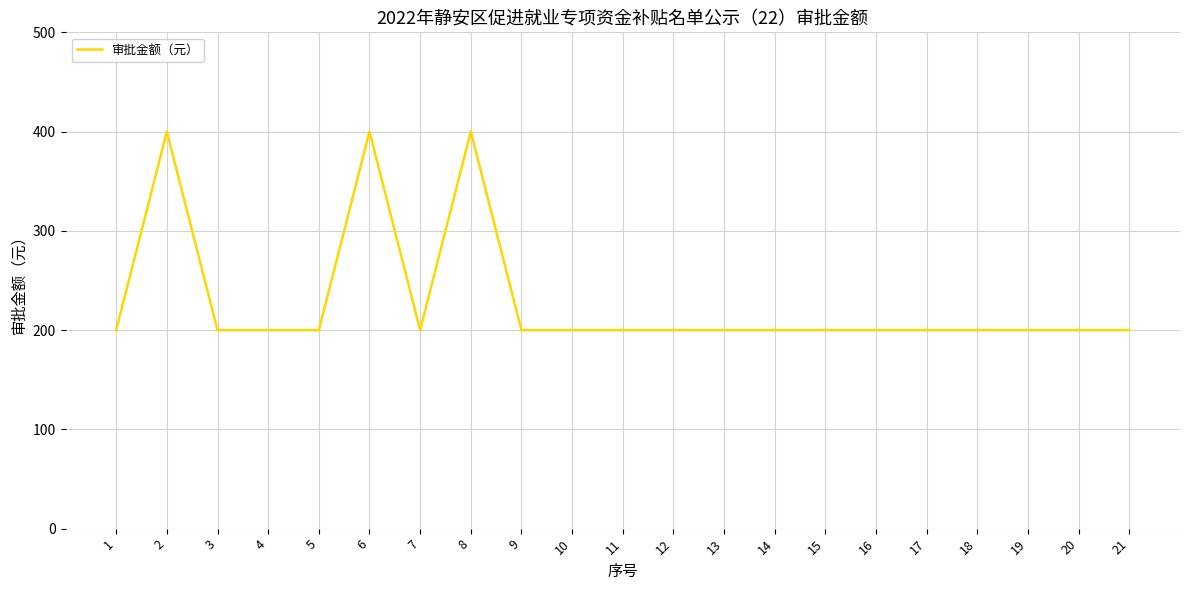

Is it true that the value at 5 is 200?

True